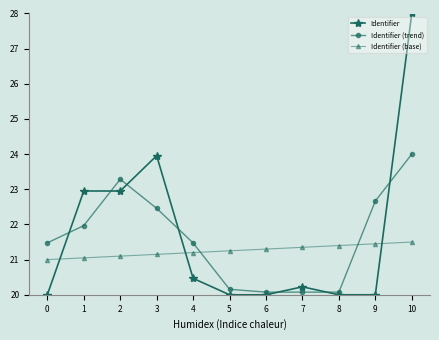

Where is the first local maximum for Identifier (trend)?

2